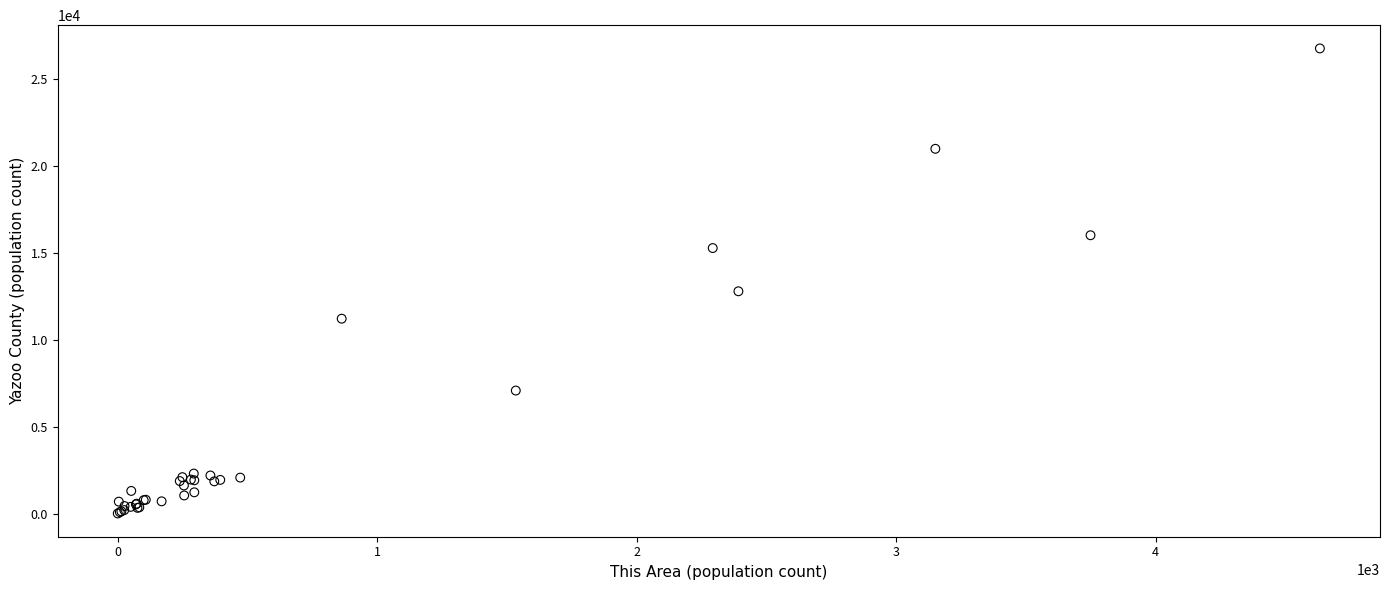

What Y value in the scatter plot is closest to 13384?

12789